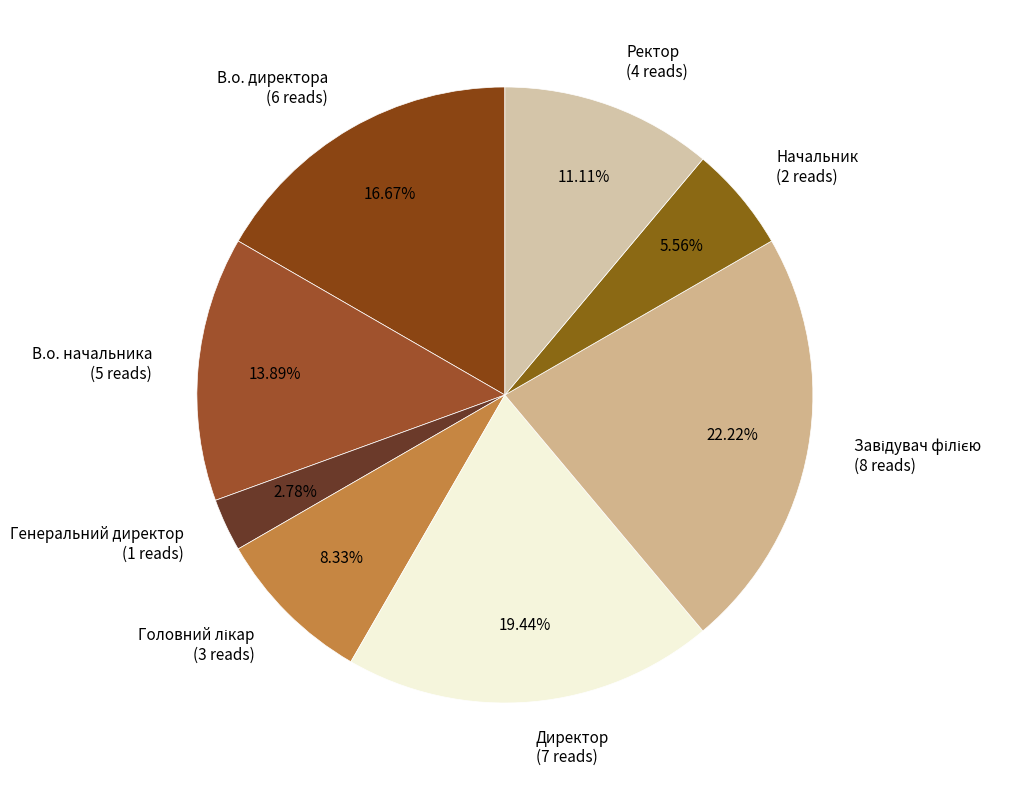

Does В.о. начальника represent more than half of the total?

No